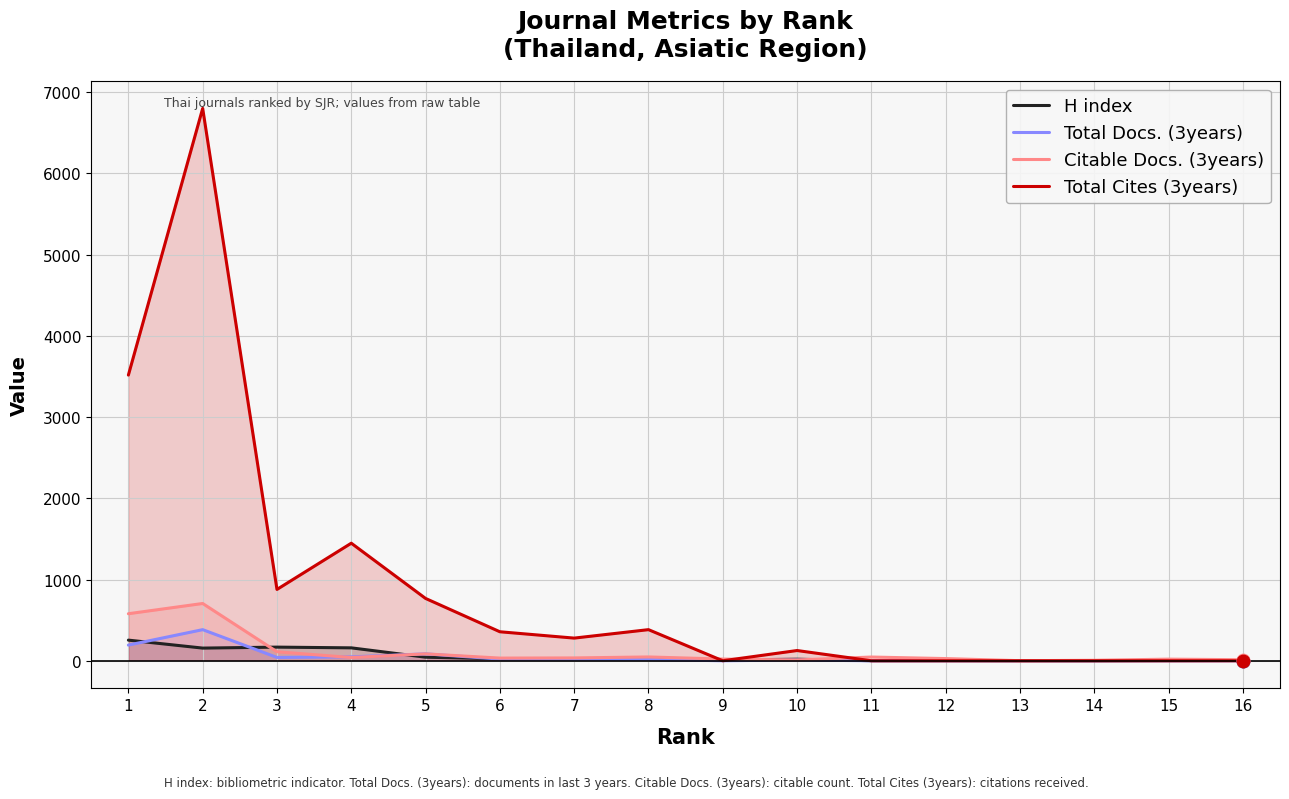

What is the total value across all series at 13?

1